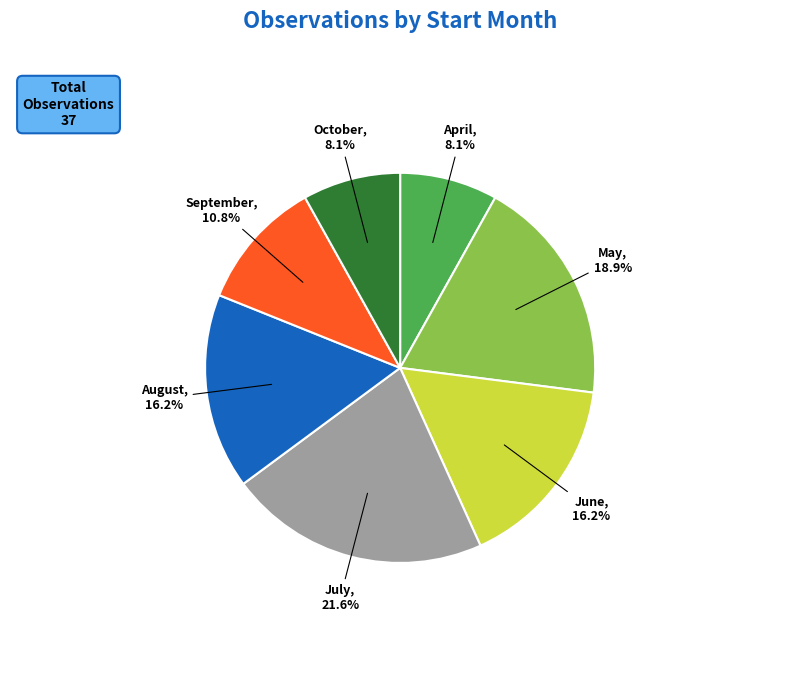

What is the largest slice in the pie chart?

July